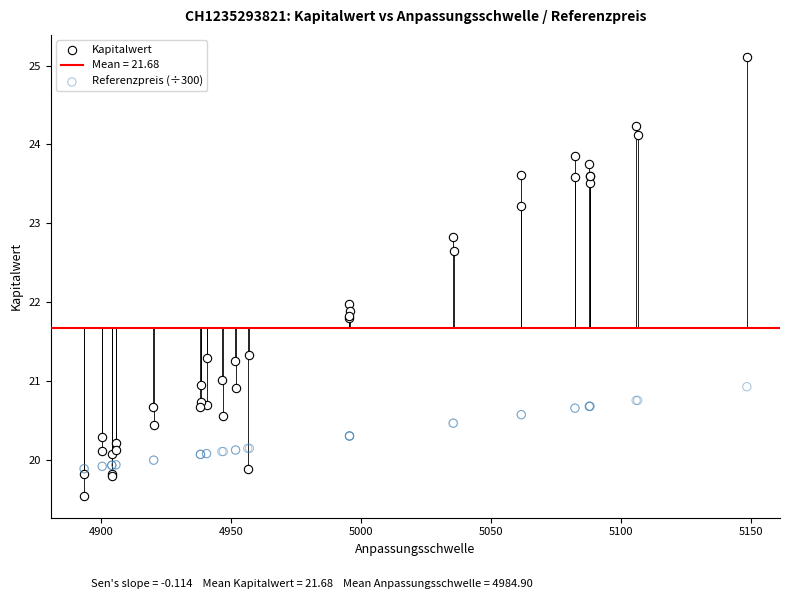

Which series contains the lowest Y value?

Kapitalwert